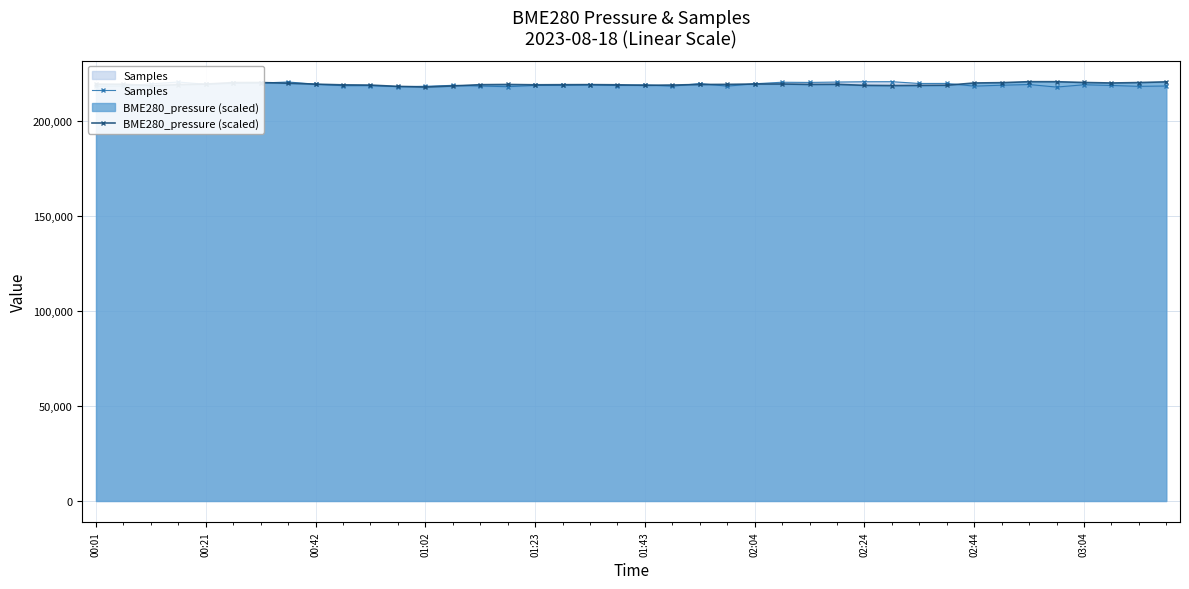

True or false: BME280_pressure (scaled) has more than 2 interior local peaks.

True